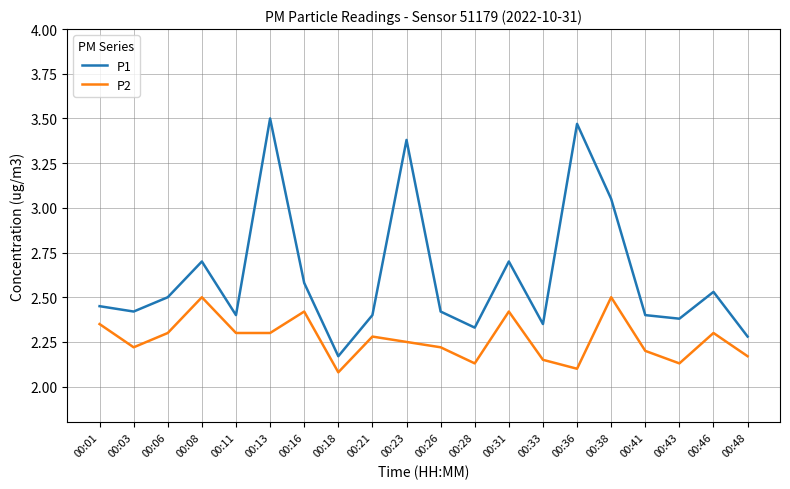

What is the average value of the P1 series?

2.6